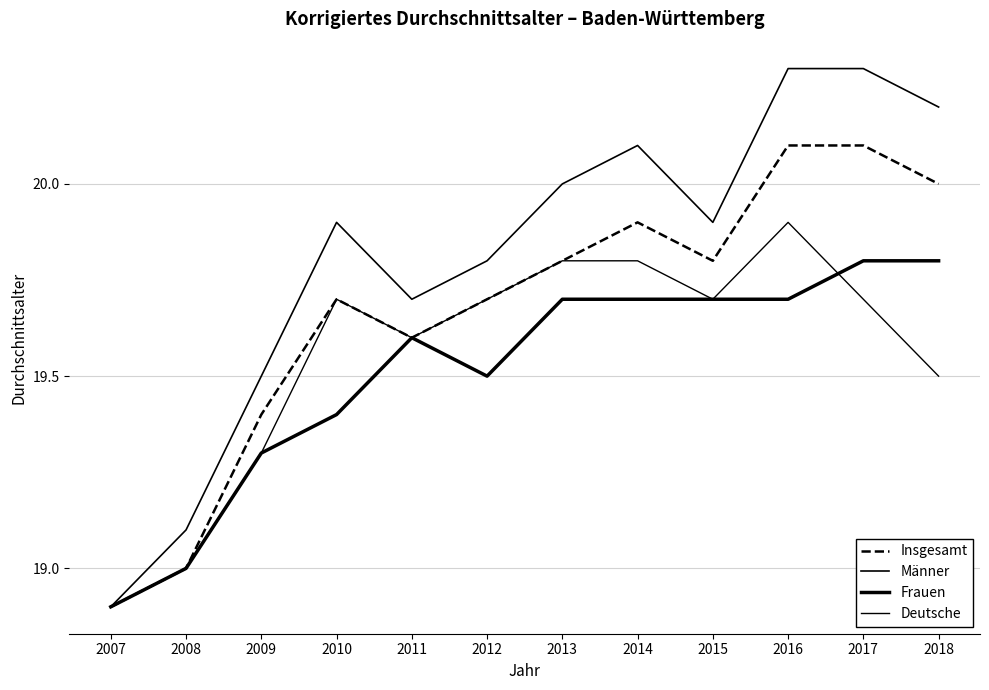

How many interior local peaks does the Insgesamt series have?

2